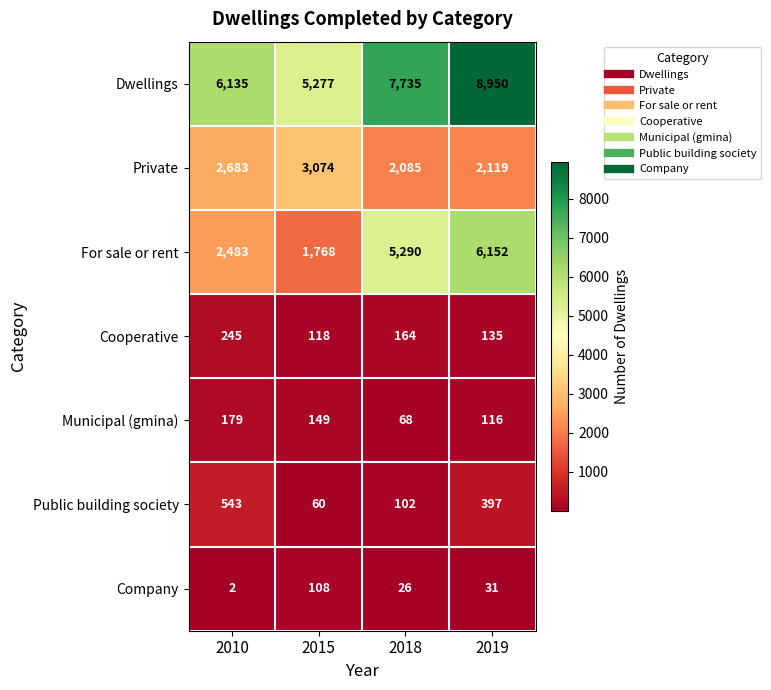

What is the difference between the maximum and minimum values in the Cooperative series?

127